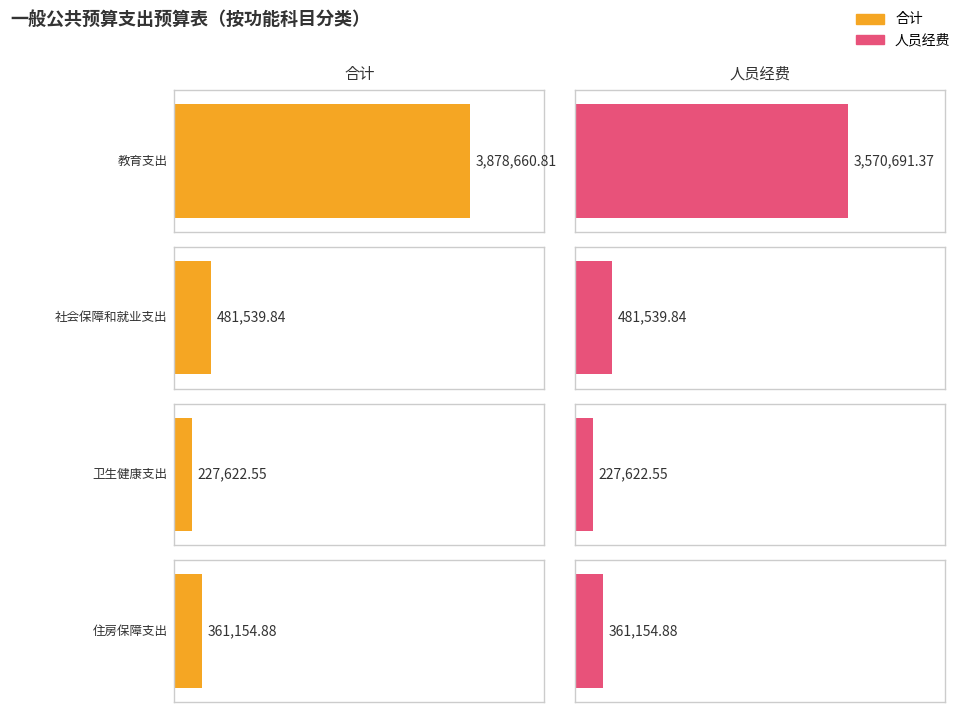

What is the total value across all series at 教育支出?

7449352.2